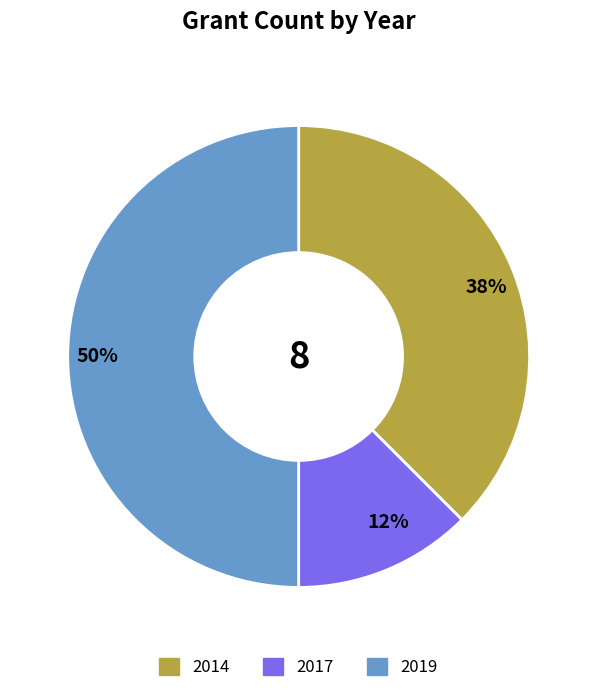

Which slice is the smallest?

2017